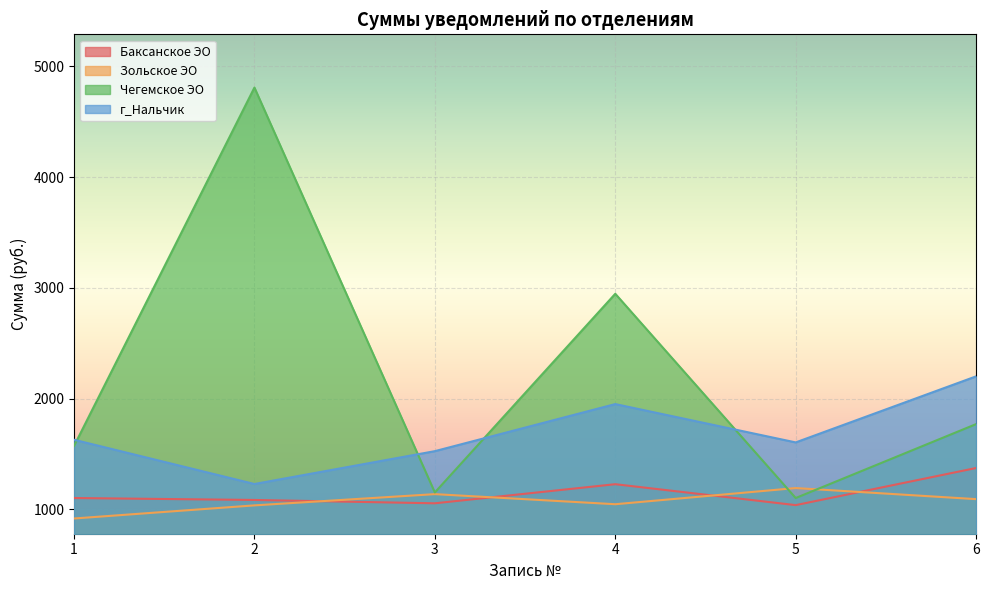

What is the sum of all Баксанское ЭО values?

6877.7